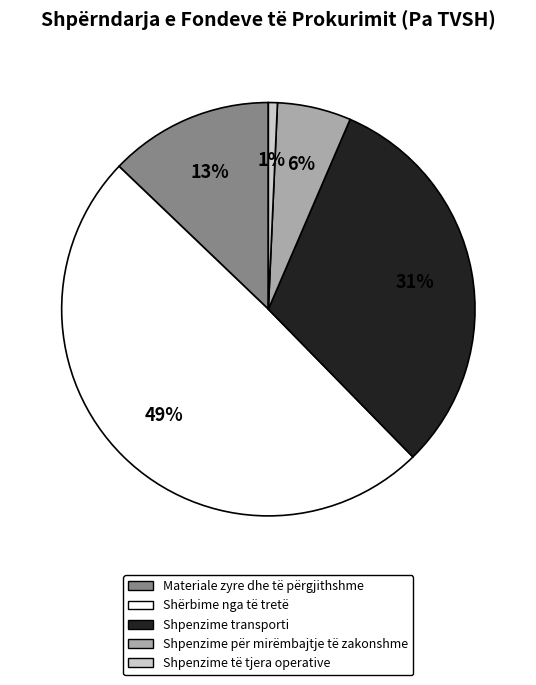

Rank the categories by value from lowest to highest.

Shpenzime të tjera operative, Shpenzime për mirëmbajtje të zakonshme, Materiale zyre dhe të përgjithshme, Shpenzime transporti, Shërbime nga të tretë